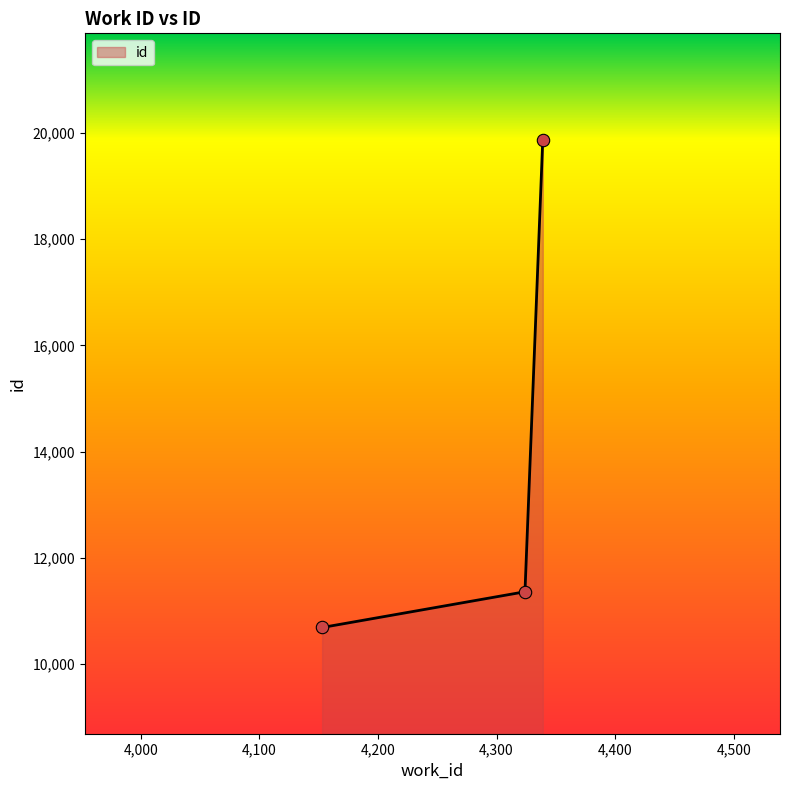

What is the smallest value displayed?

10688